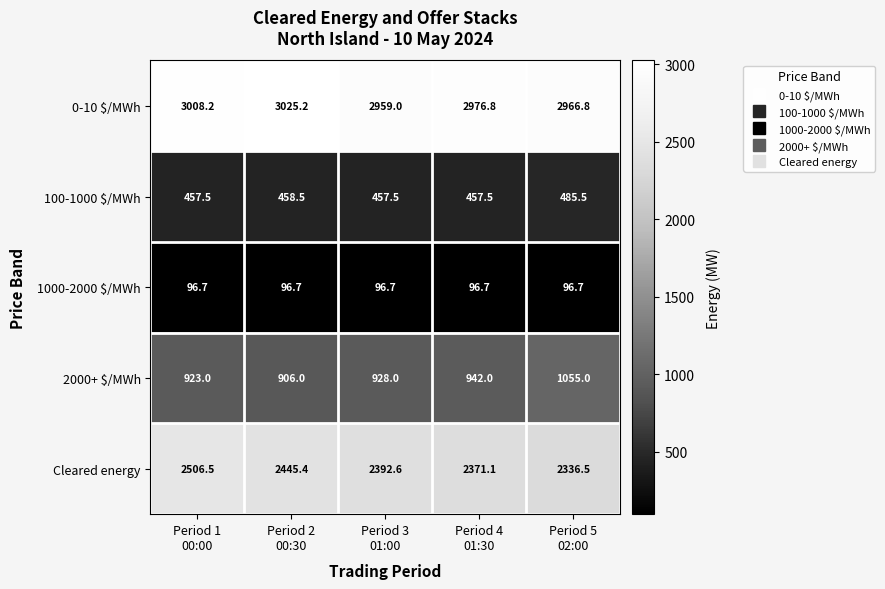

Reading left to right, extract all data points from this chart.

0-10 $/MWh: 3008.2	3025.2	2959.0	2976.8	2966.8
100-1000 $/MWh: 457.5	458.5	457.5	457.5	485.5
1000-2000 $/MWh: 96.7	96.7	96.7	96.7	96.7
2000+ $/MWh: 923.0	906.0	928.0	942.0	1055.0
Cleared energy: 2506.5	2445.4	2392.6	2371.1	2336.5